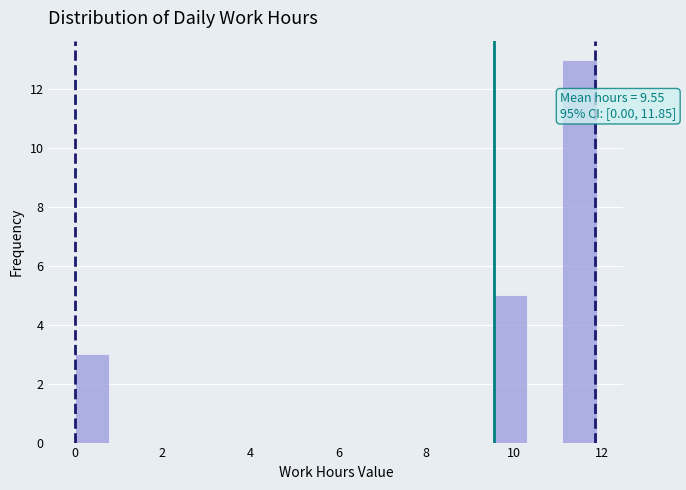

Around what value on the x-axis is the tallest bar? Give the approximate position of its centre, as read against the axis.

11.4